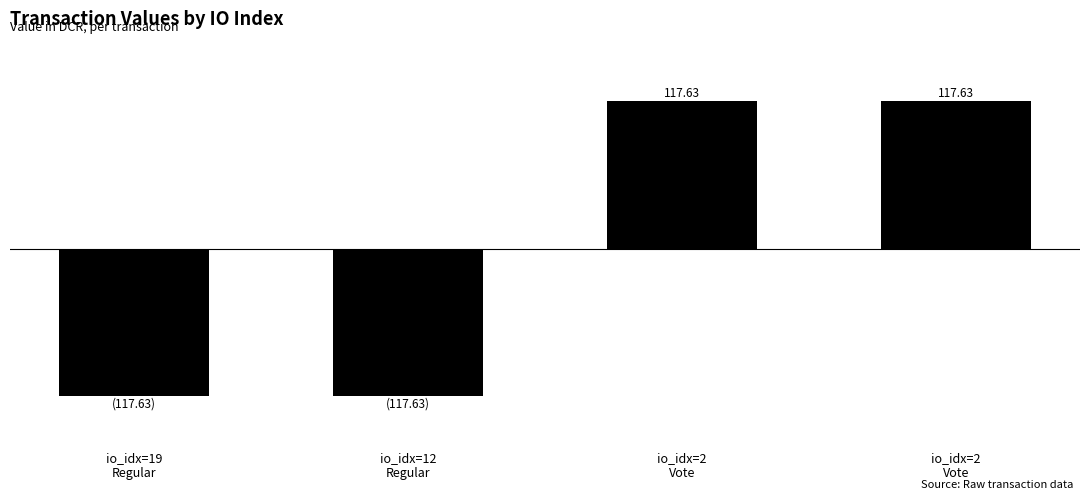

The chart shows a value of -77.4 at io_idx=19
Regular. True or false?

False